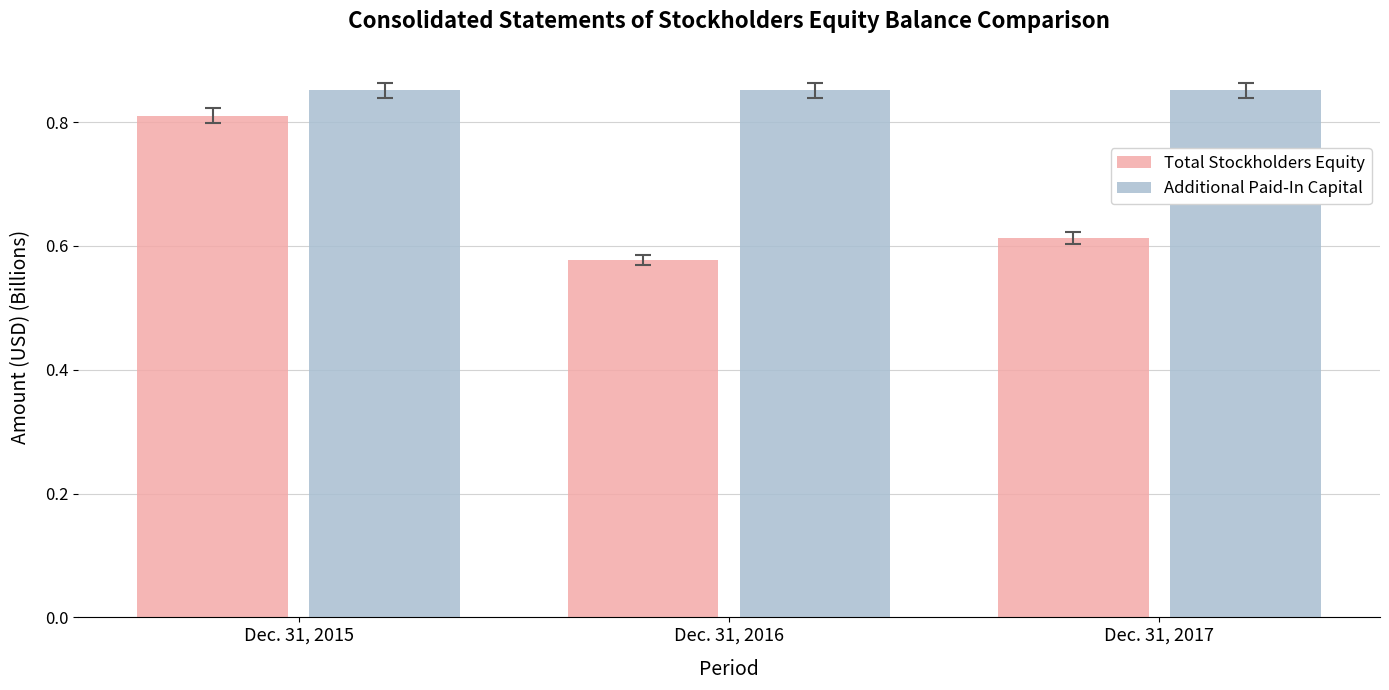

At Dec. 31, 2015, list the series in order from largest to smallest.

Additional Paid-In Capital, Total Stockholders Equity